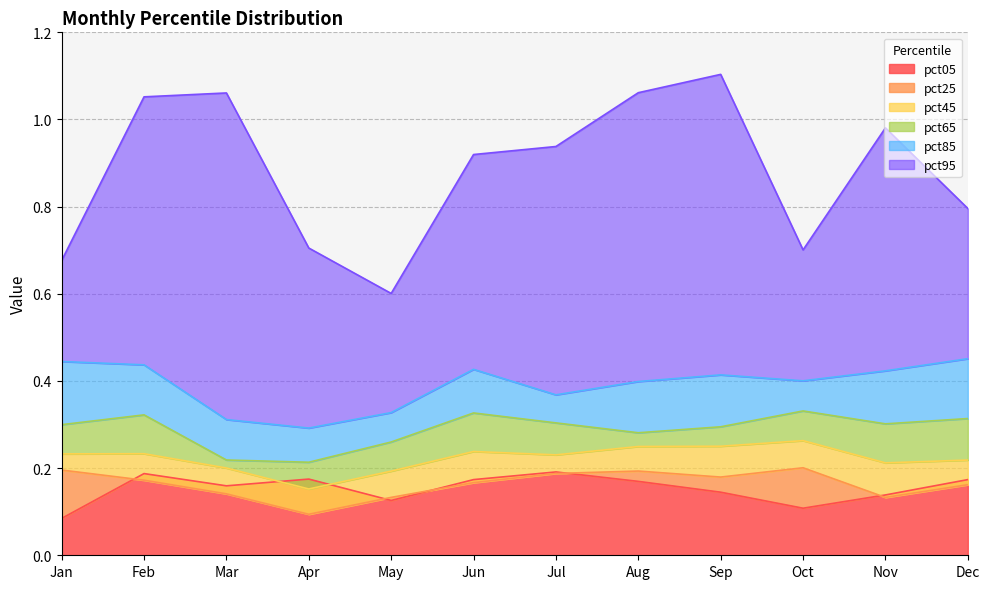

Does the chart display data point markers on the line(s)?

No